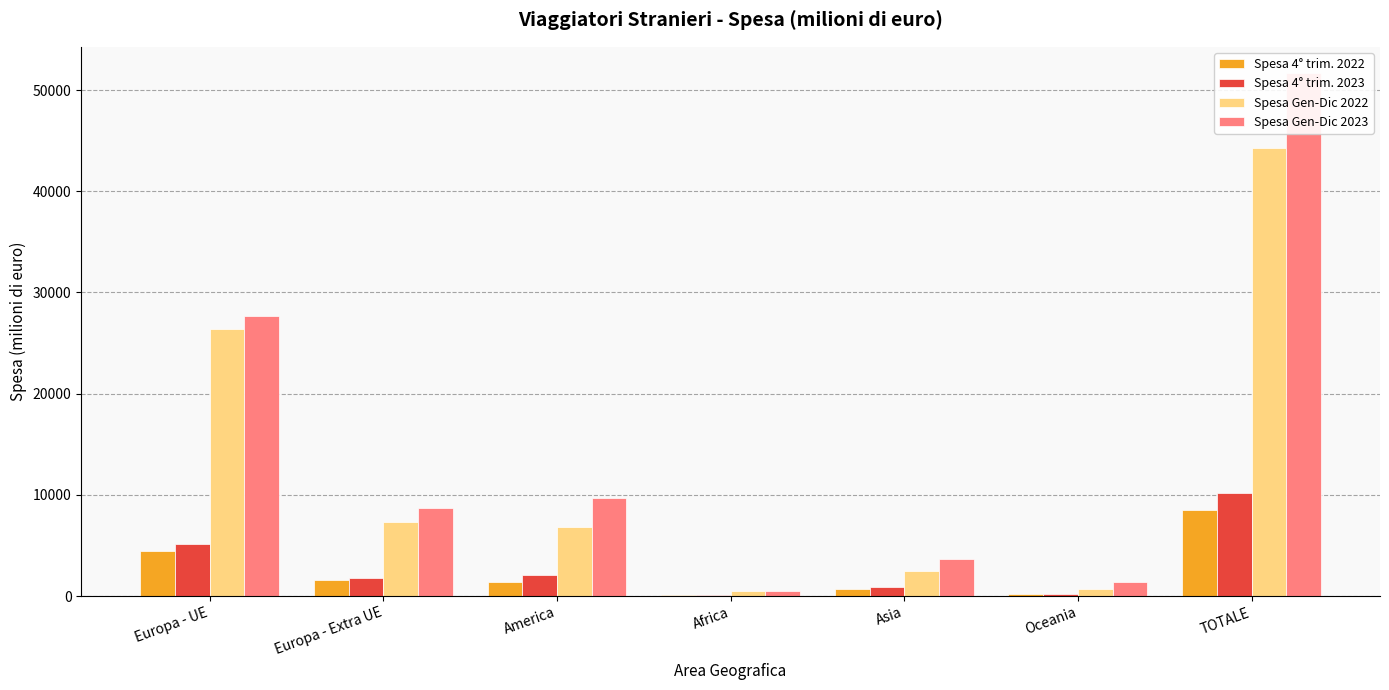

What is the maximum value shown in the chart?

51687.7